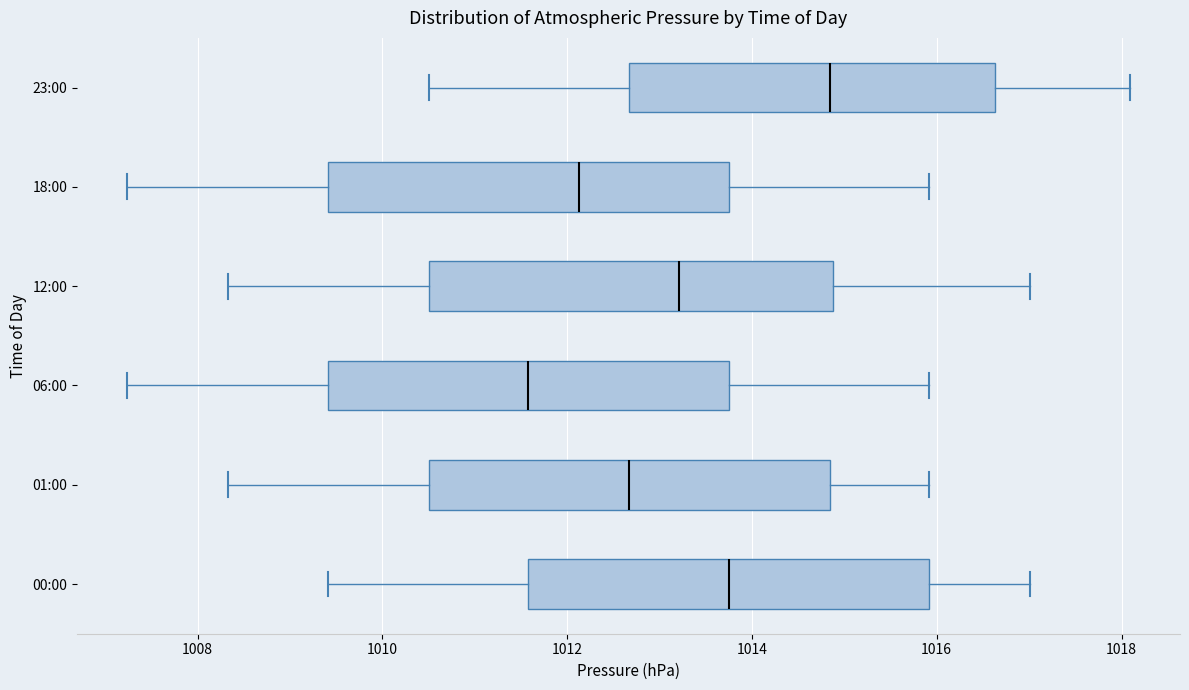

Reading bottom to top, transcribe this box plot: for each box, give where its median line is, the range the box spans, and where its two whiskers end, as read against the x-axis. The values are not printed on the chart, so give them approximately, as read against the axis.

00:00: median 1013.8, box 1011.6 to 1016.0, whiskers 1009.4 to 1017.0
01:00: median 1012.6, box 1010.6 to 1014.8, whiskers 1008.4 to 1016.0
06:00: median 1011.6, box 1009.4 to 1013.8, whiskers 1007.2 to 1016.0
12:00: median 1013.2, box 1010.6 to 1014.8, whiskers 1008.4 to 1017.0
18:00: median 1012.2, box 1009.4 to 1013.8, whiskers 1007.2 to 1016.0
23:00: median 1014.8, box 1012.6 to 1016.6, whiskers 1010.6 to 1018.0